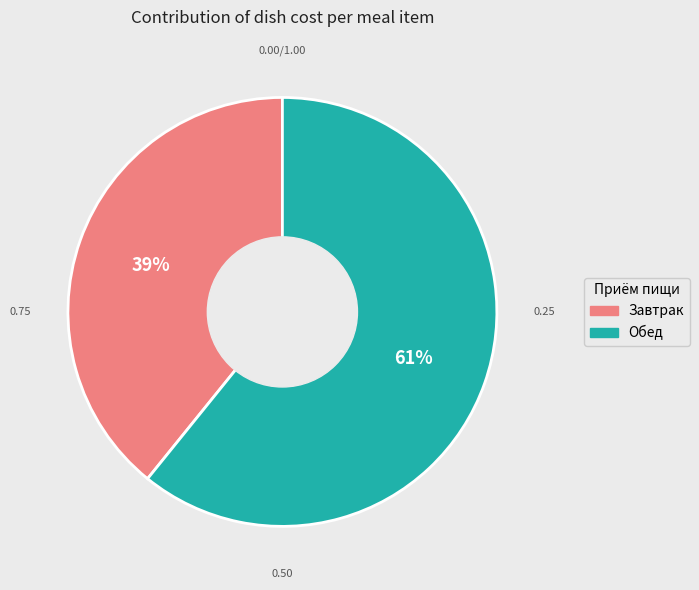

How many segments does this pie chart have?

2